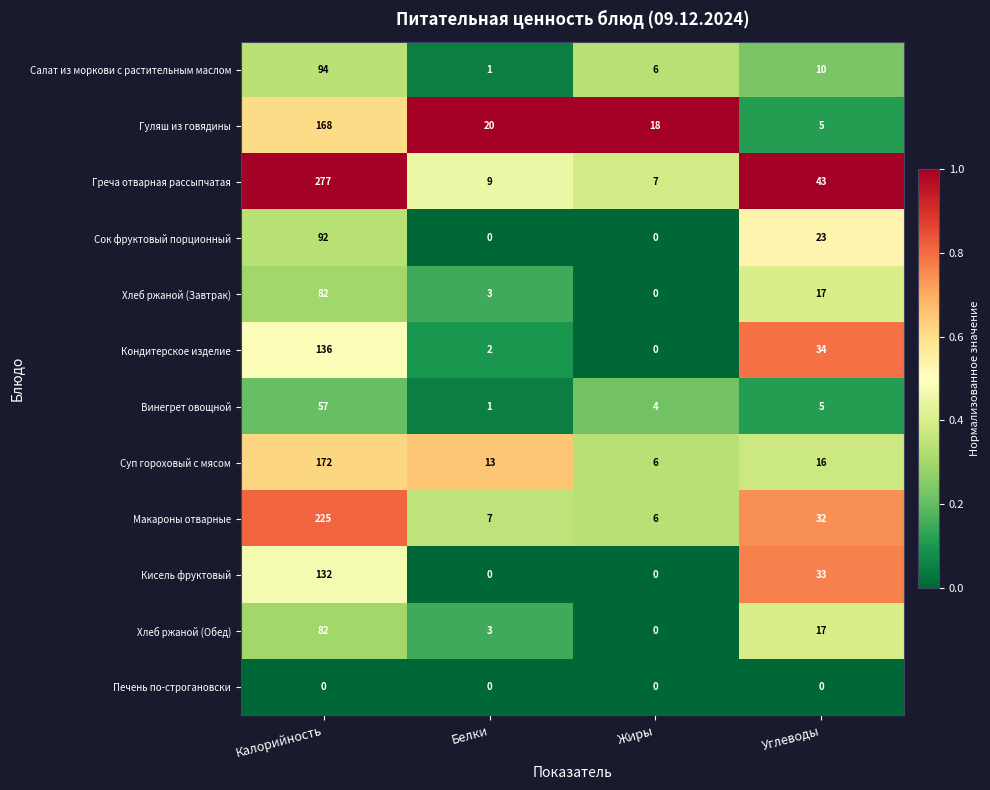

What is the difference between the Хлеб ржаной (Обед) values at Белки and Жиры?

3